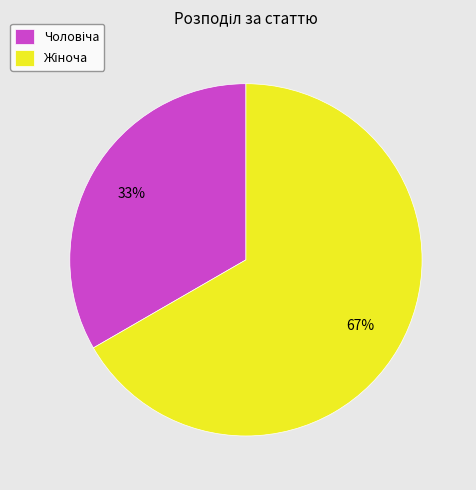

Does any single category account for the majority?

Yes